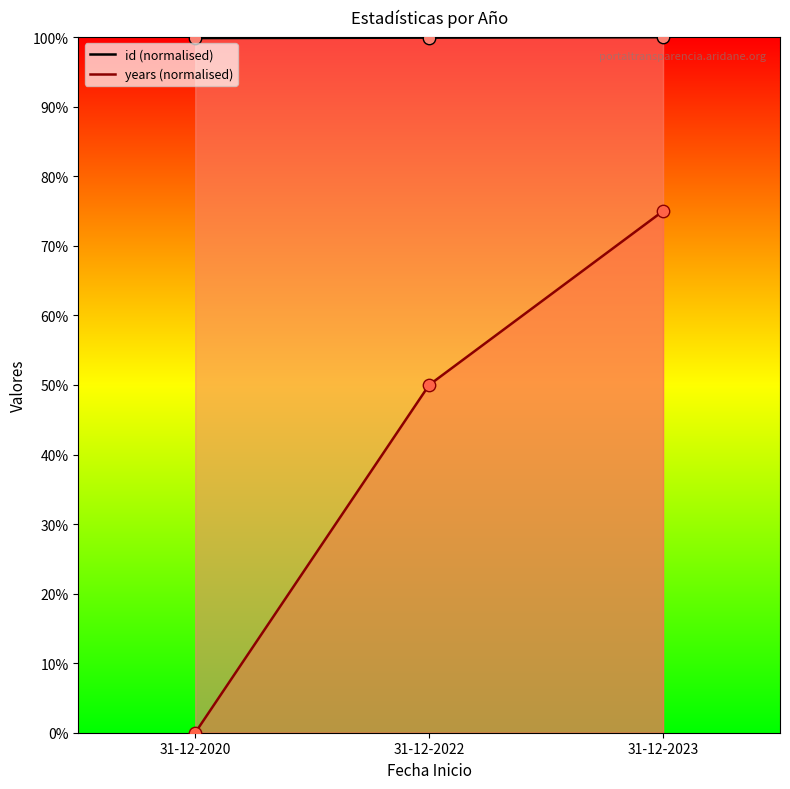

At which category is the sum across all series the highest?

31-12-2023